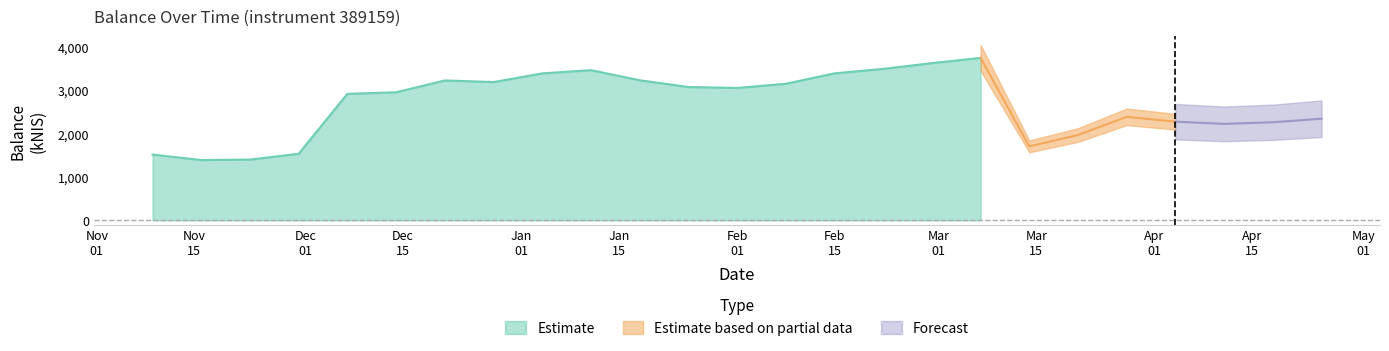

Does the chart display data point markers on the line(s)?

No